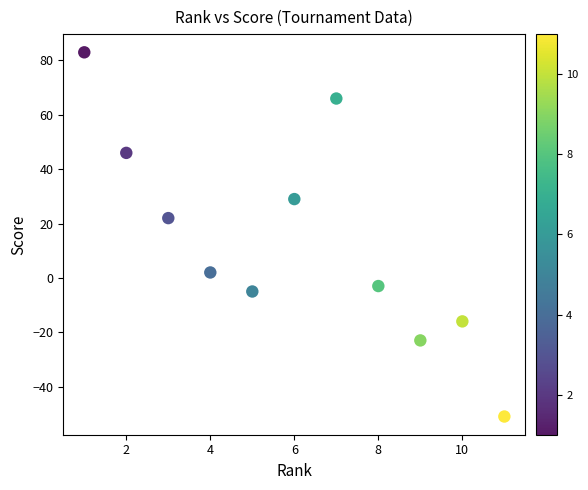

What Y value in the scatter plot is closest to 16?

22